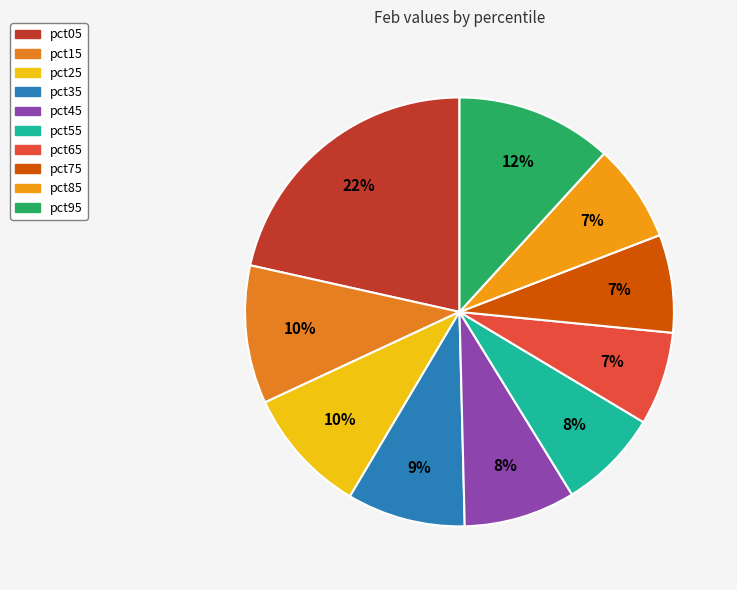

Is it true that pct35 is 2% of the pie?

False